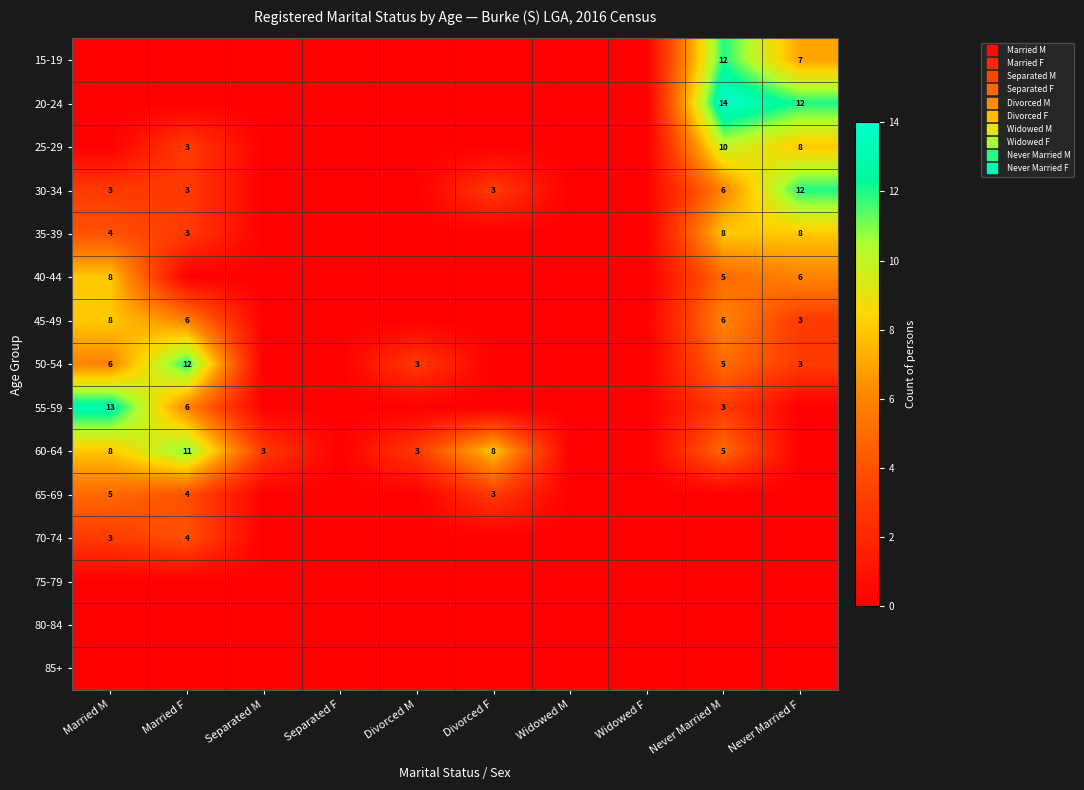

The 80-84 series shows 0 at Divorced F. True or false?

True